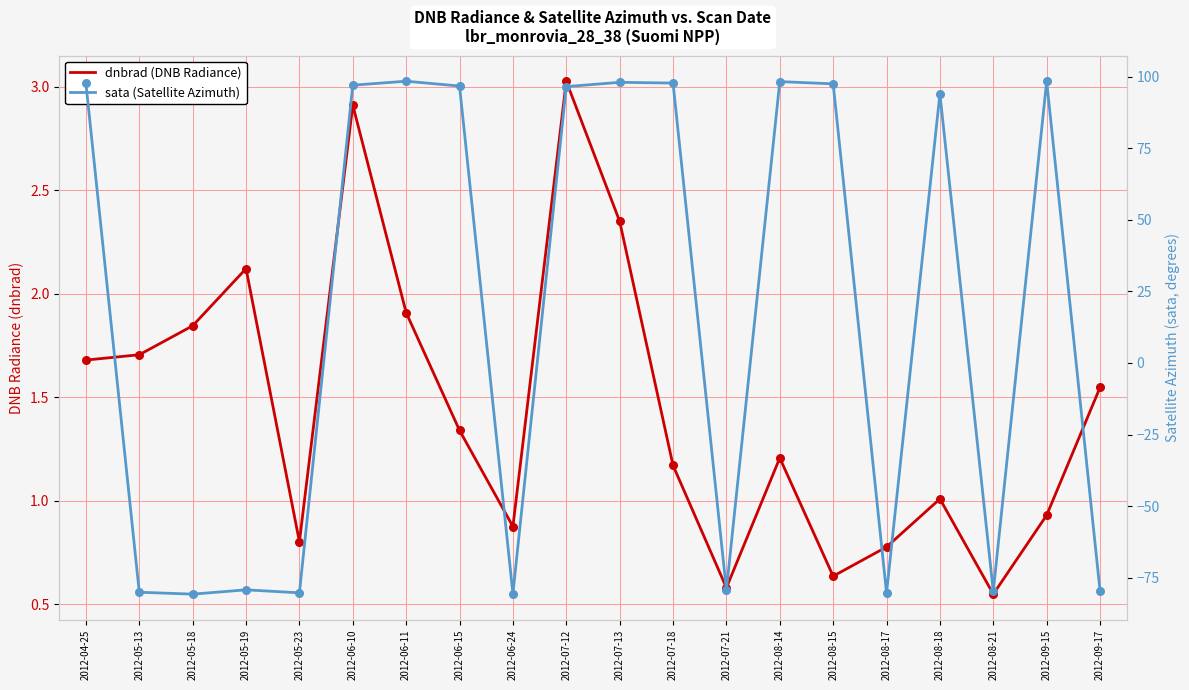

Is the value of sata (Satellite Azimuth) at 2012-05-13 greater than the value of dnbrad (DNB Radiance) at 2012-08-15?

No